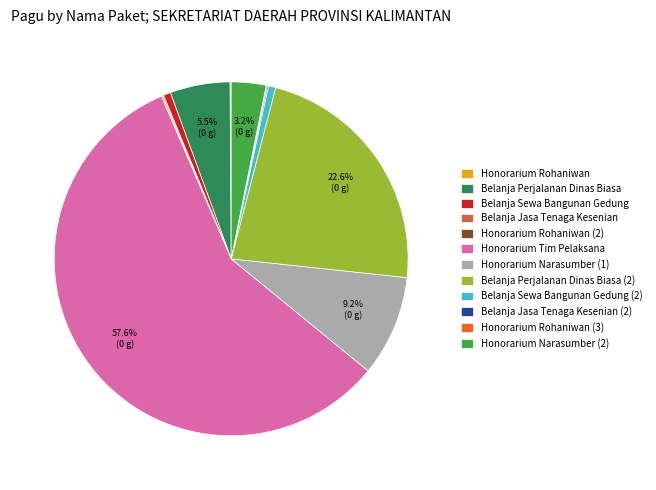

What is the largest slice in the pie chart?

Honorarium Tim Pelaksana